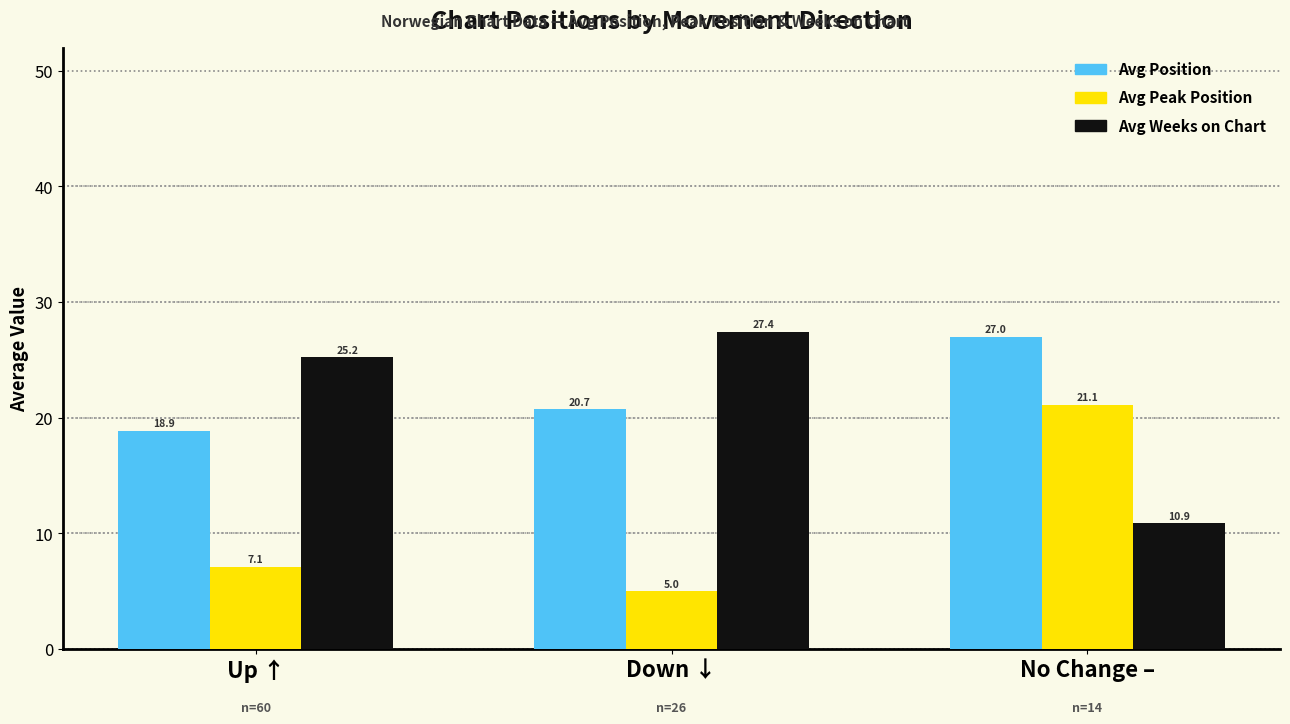

What is the value of the Avg Position bar at the 2nd from the left?

20.7